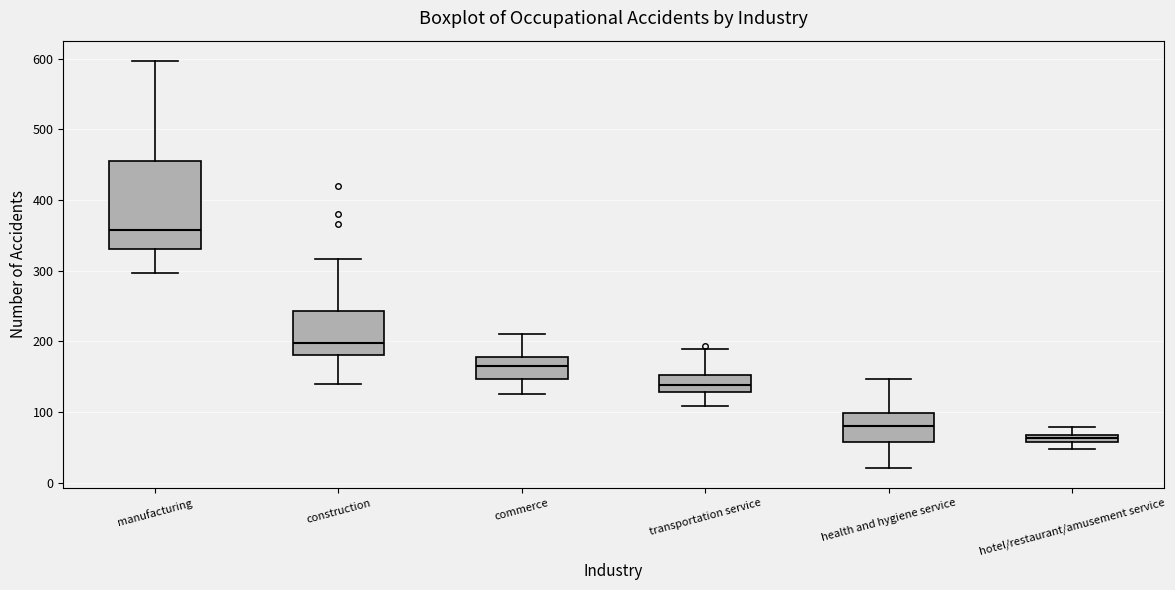

Where is the lower edge of the box for hotel/restaurant/amusement service on the y-axis? The values are not printed on the chart, so give them approximately, as read against the axis.

60